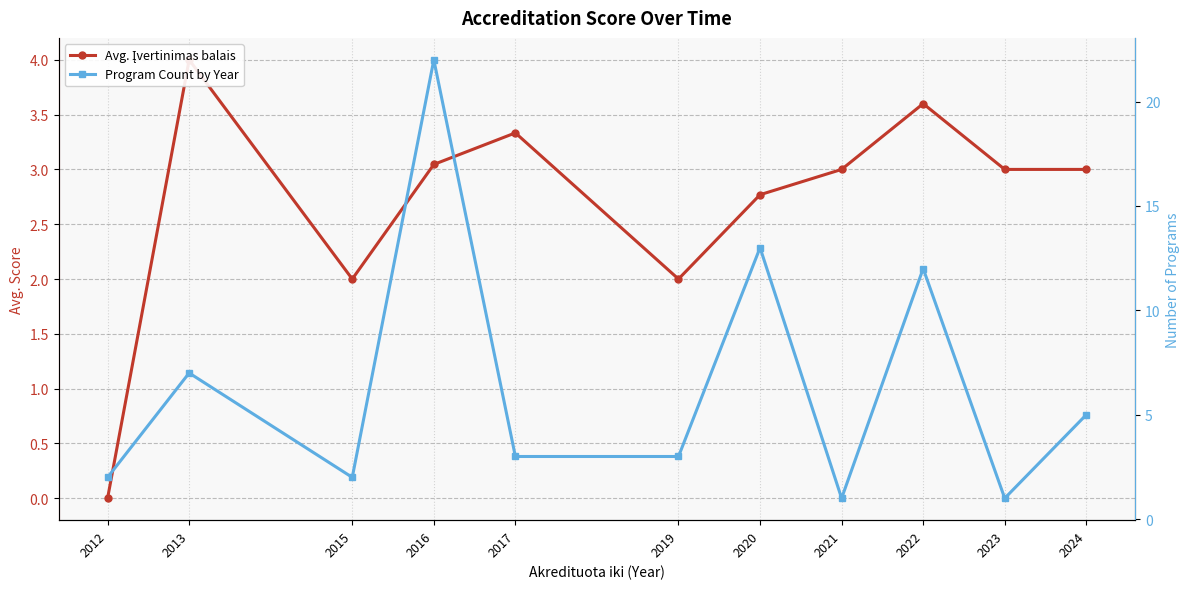

Is it true that Avg. Įvertinimas balais equals 3.0 at 2024?

True